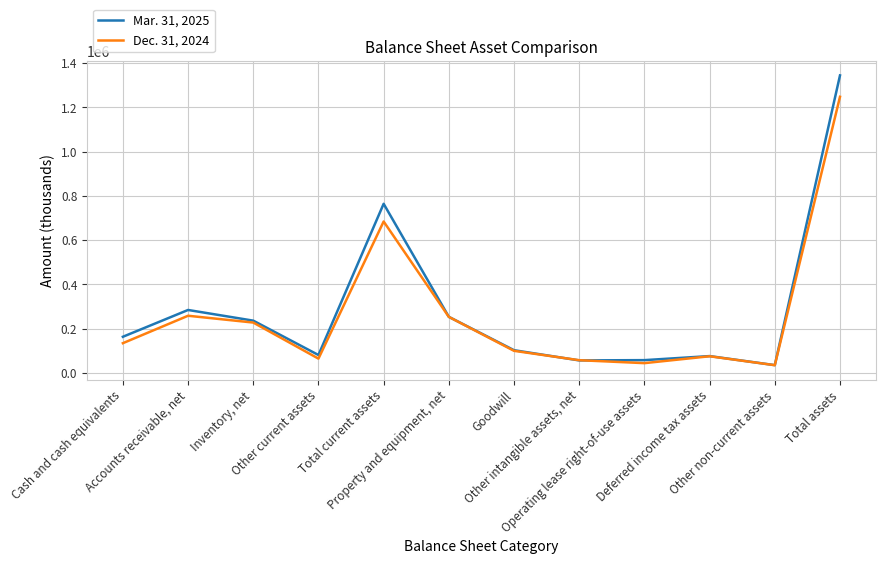

After their last crossing, which series has the higher values: Dec. 31, 2024 or Mar. 31, 2025?

Mar. 31, 2025